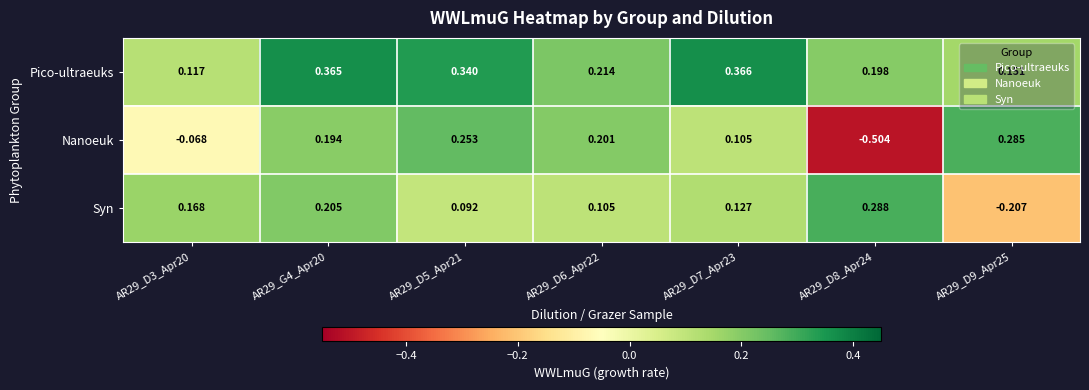

Which series changed the most between AR29_G4_Apr20 and AR29_D5_Apr21?

Syn